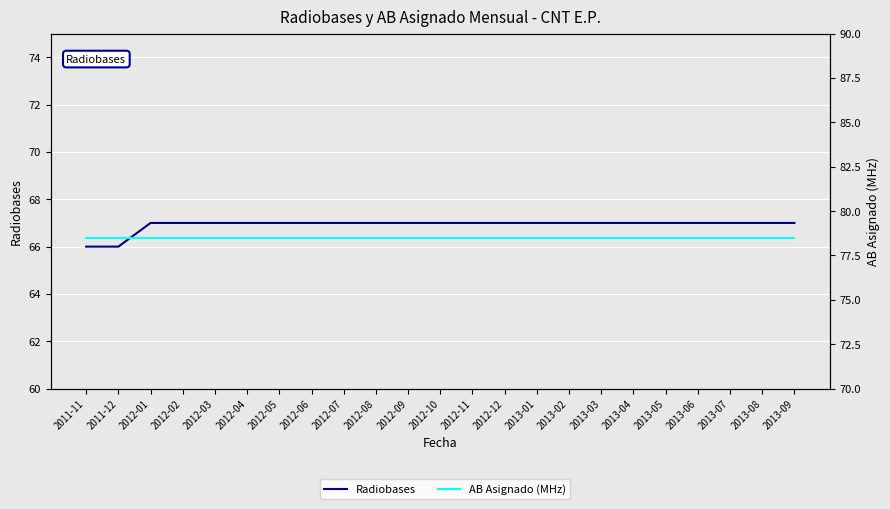

What is the total value across all series at 2012-11?

145.5